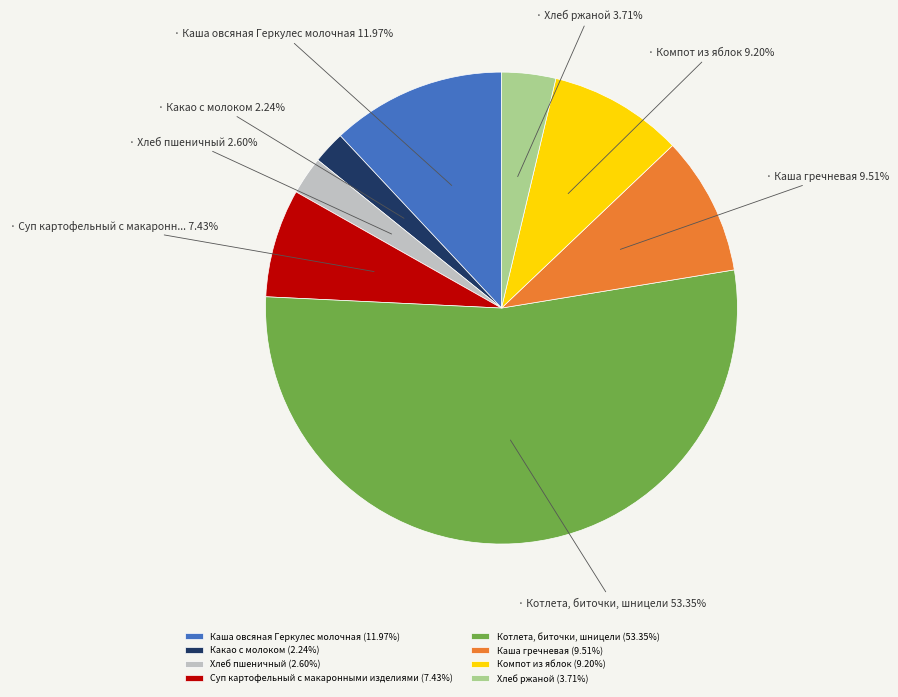

What is the majority slice?

Котлета, биточки, шницели